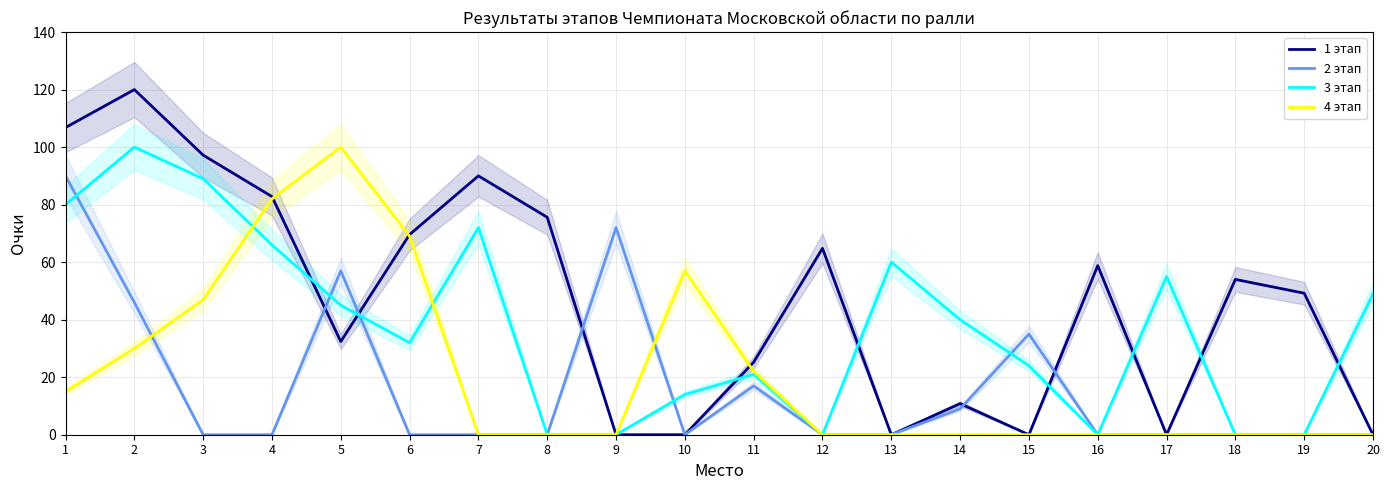

What are all the series names shown in the legend?

1 этап, 2 этап, 3 этап, 4 этап